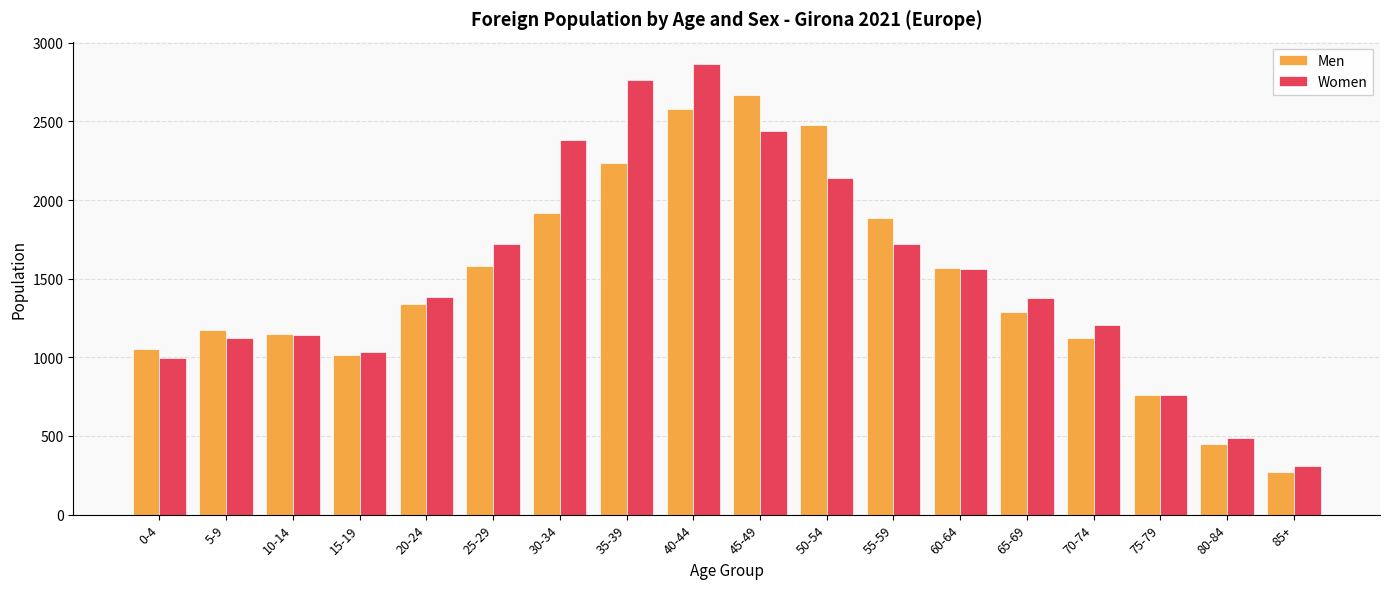

Rank the series by their maximum value, from highest to lowest.

Women, Men